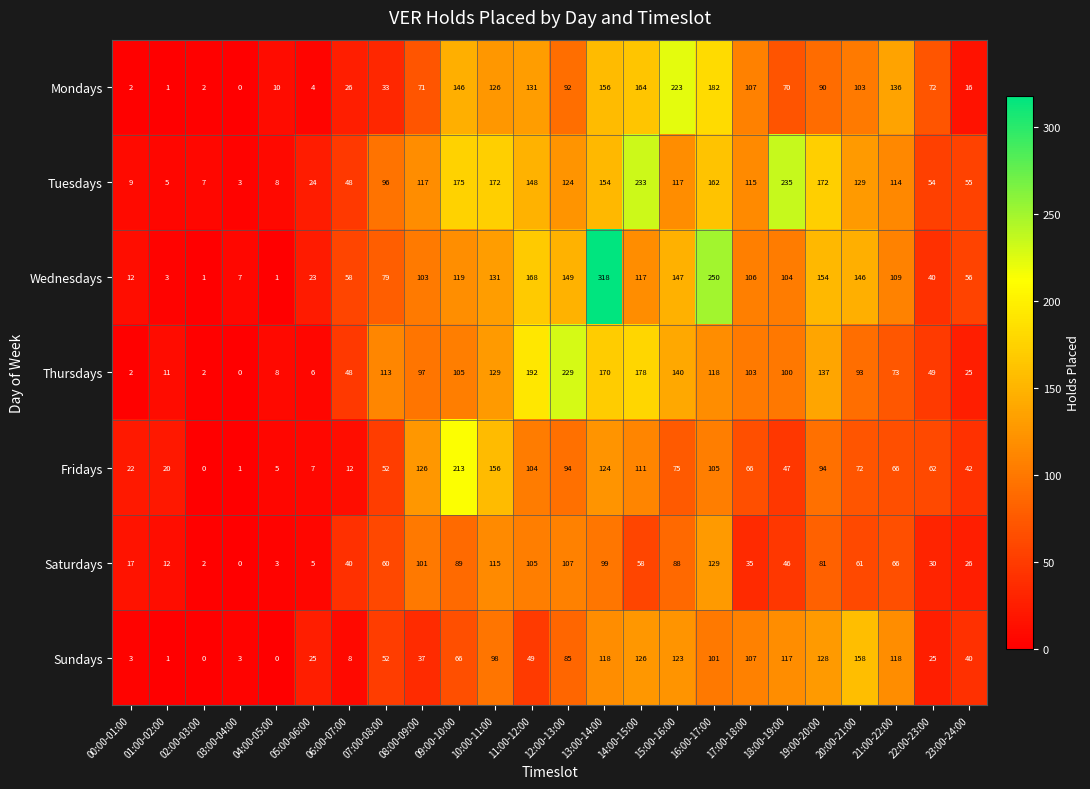

What is the spread (max minus min) of values at 07:00-08:00?

80